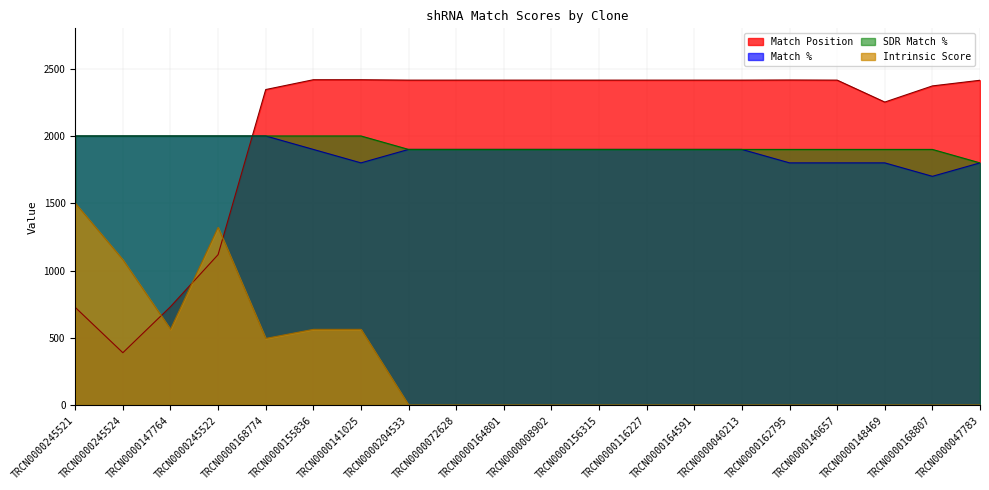

How many interior local peaks does the Match Position series have?

1